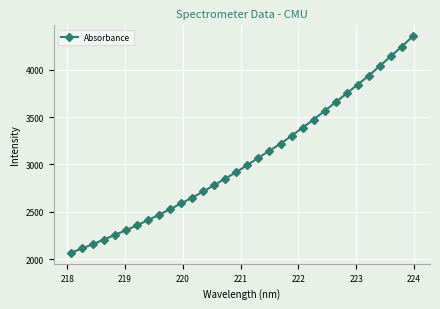

What is the value of the 11th point from the left?

2588.7